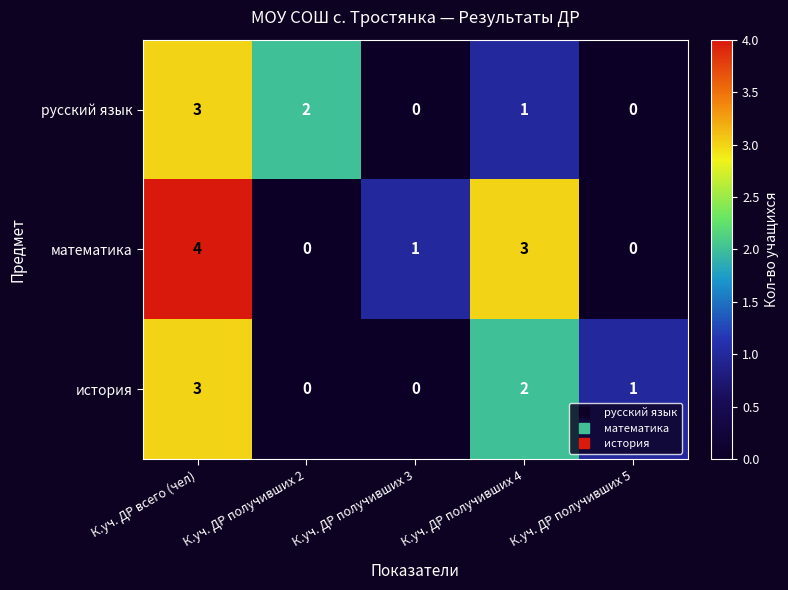

What is the greatest value displayed?

4